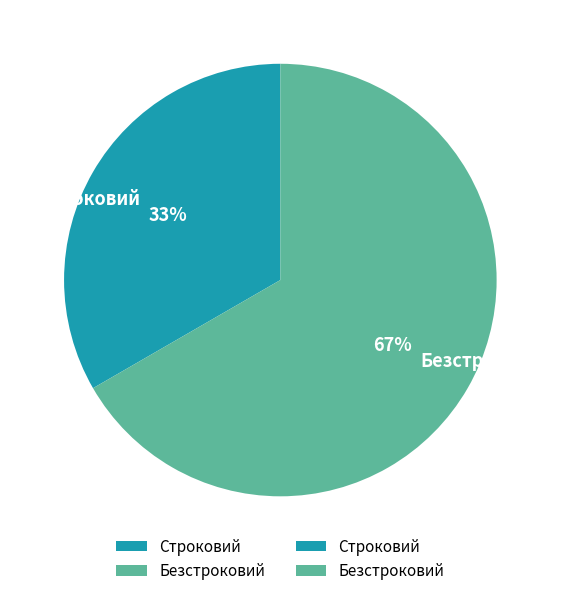

How many segments does this pie chart have?

2